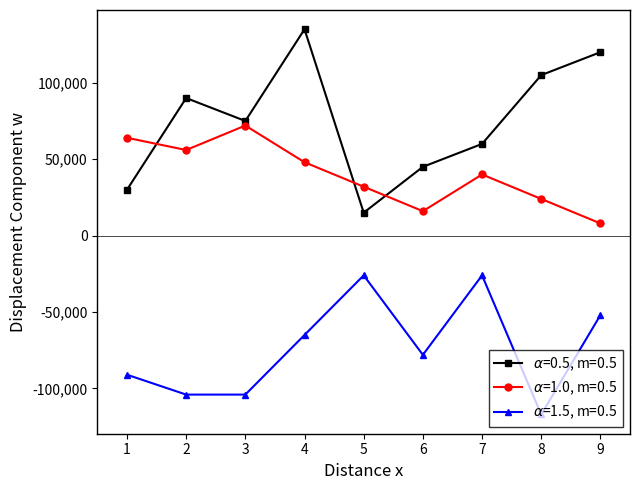

What is the smallest value displayed?

-117000